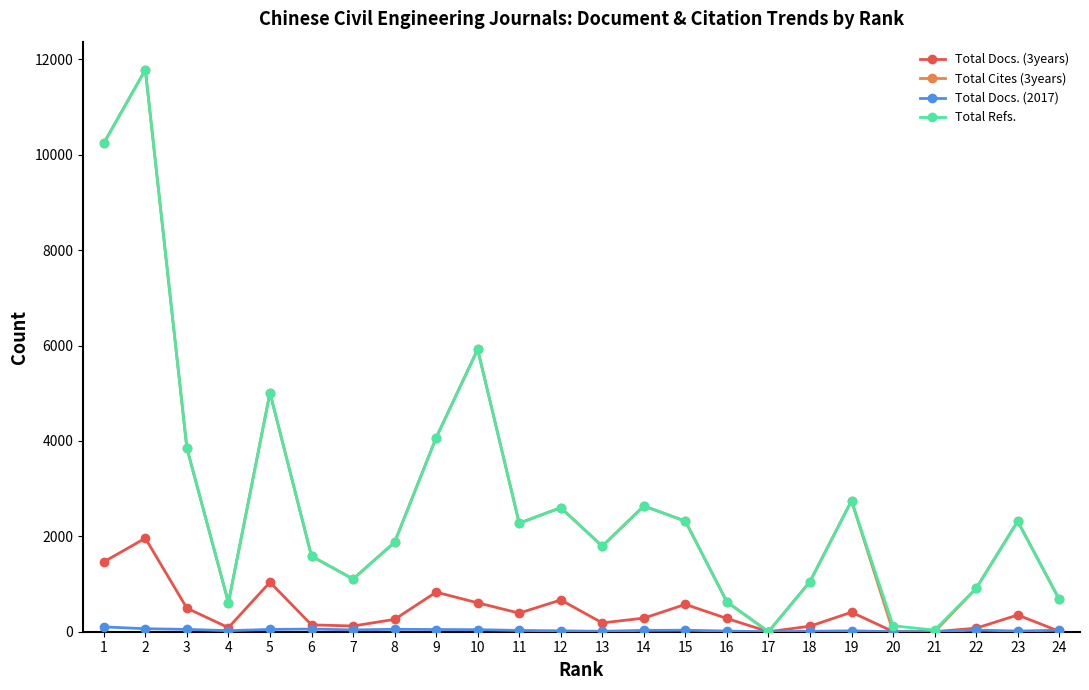

Is the value of Total Refs. at 6 greater than the value of Total Cites (3years) at 17?

Yes